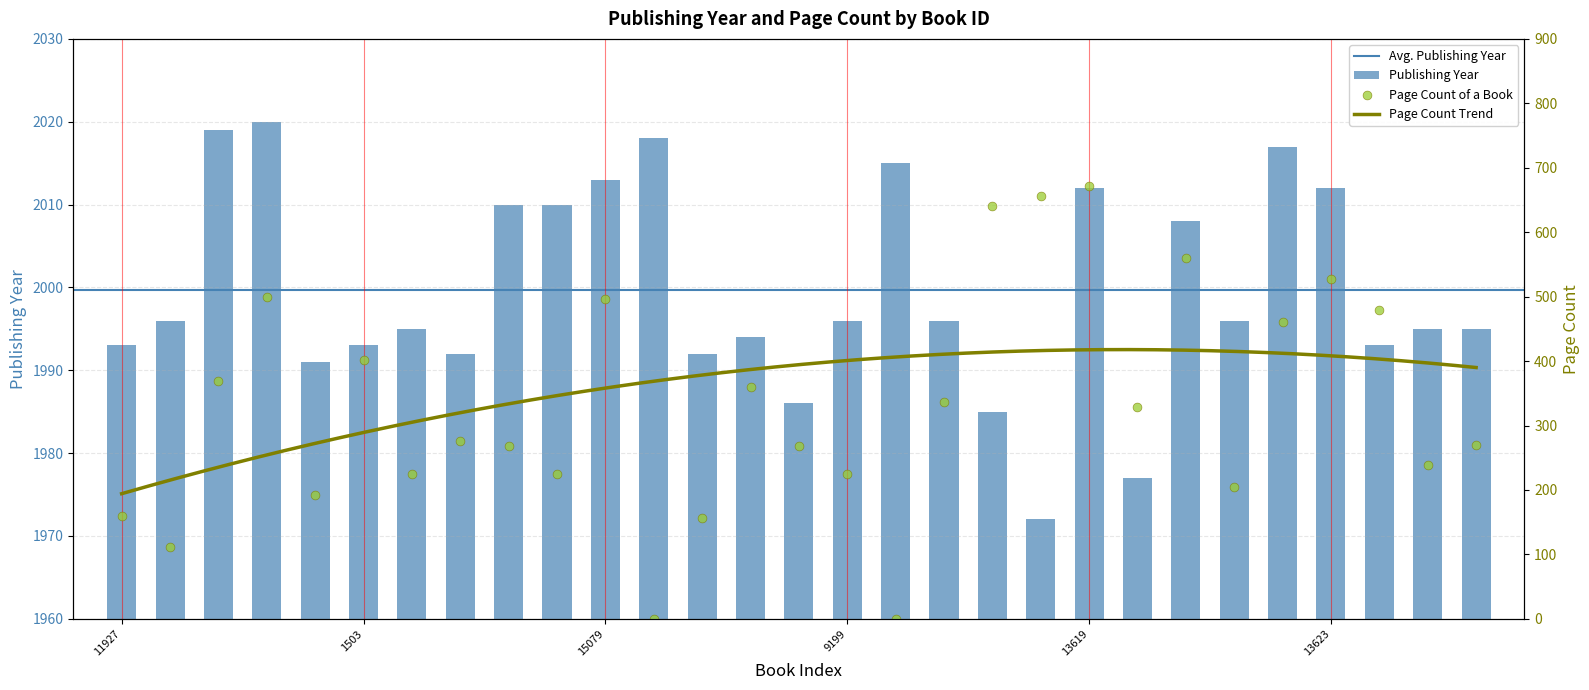

What is the total value across all series at 35?

2234